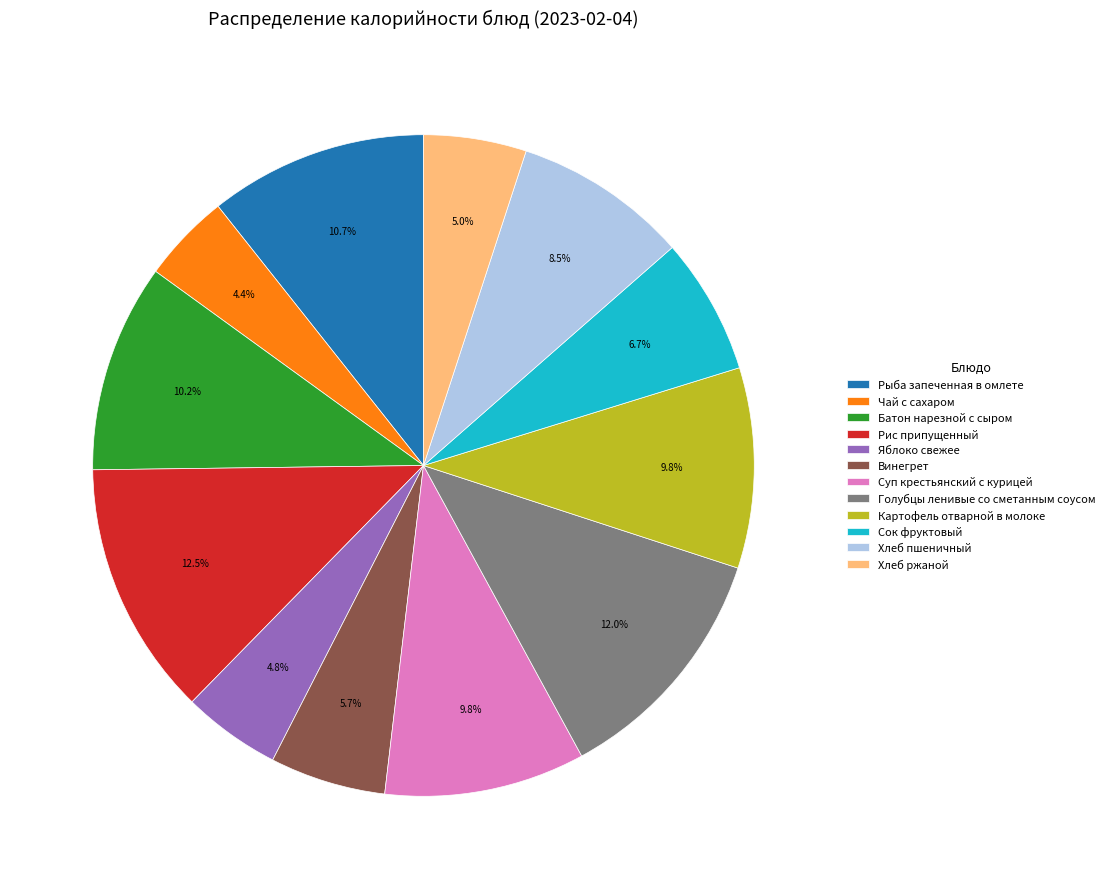

To the nearest percent, what is the difference between the largest and smallest slice percentages?

8%